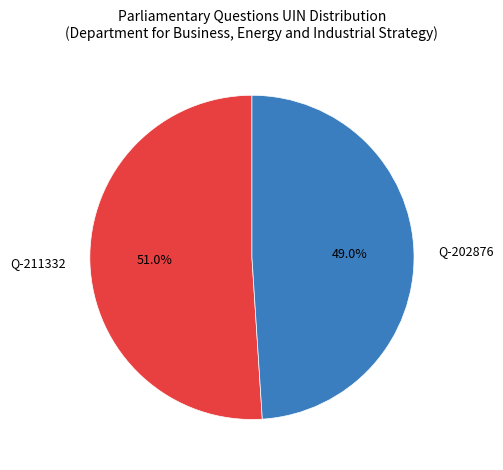

What is the ratio of the value at Q-211332 to the value at Q-202876?

1.0